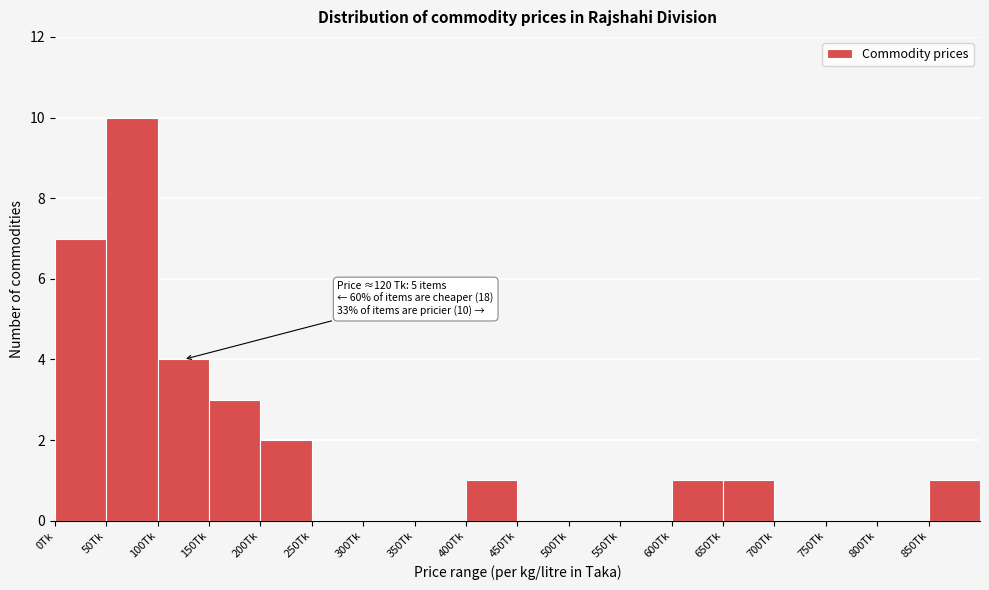

Which range on the x-axis has the tallest bar?

50 to 100